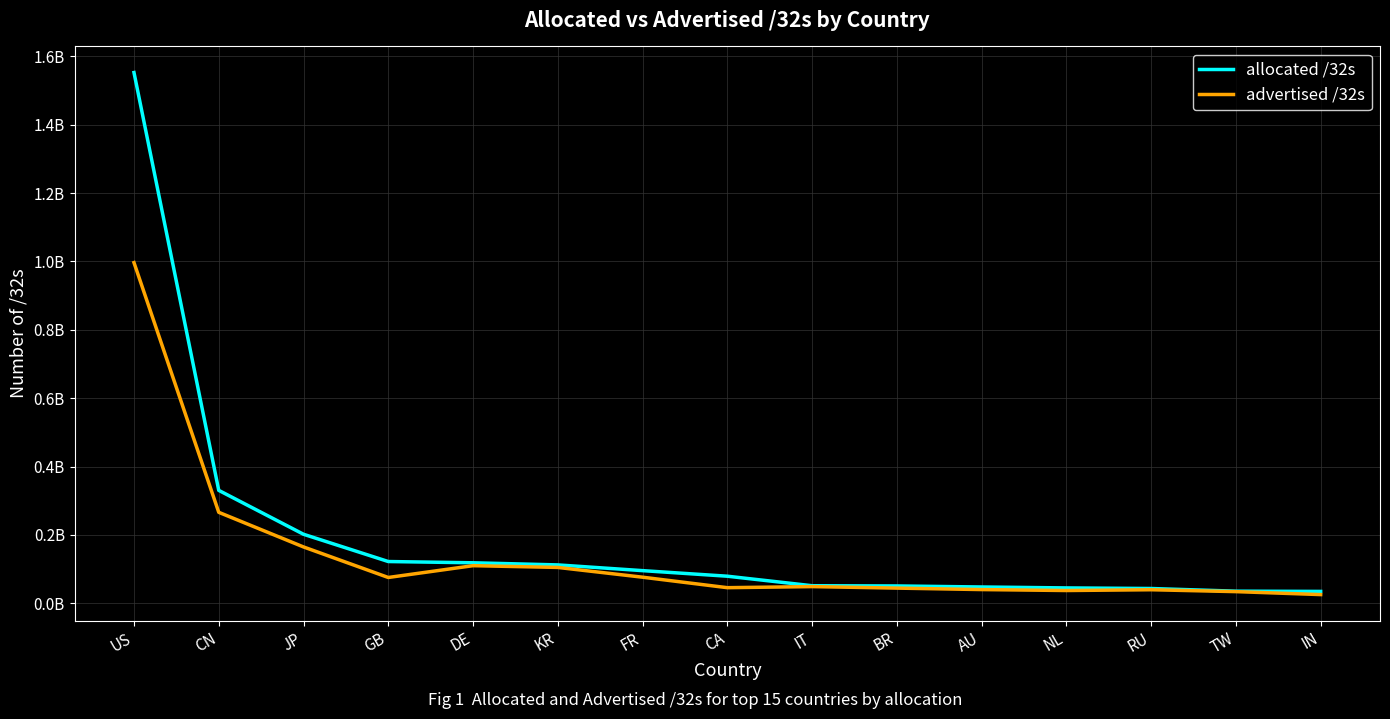

Does the chart display data point markers on the line(s)?

No